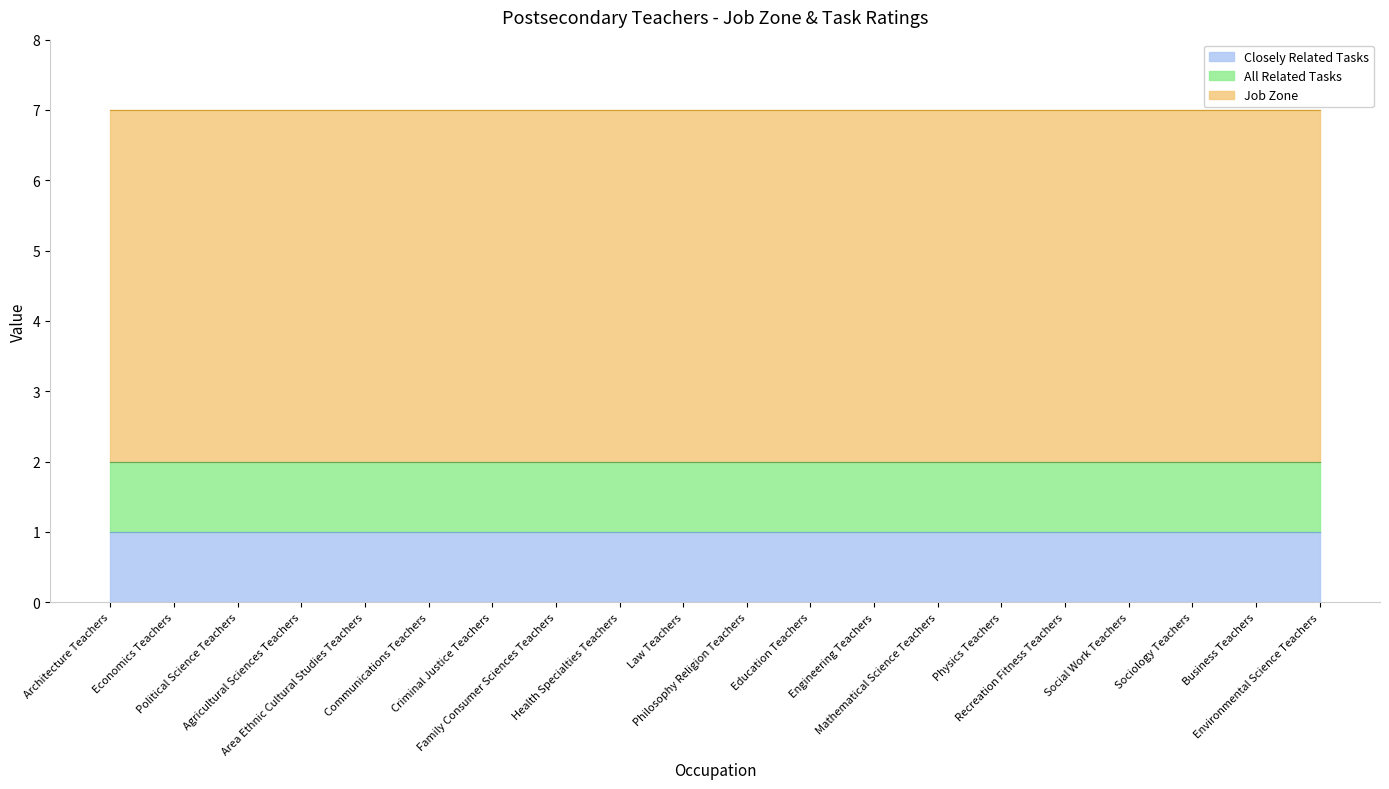

What is the smallest value displayed?

1